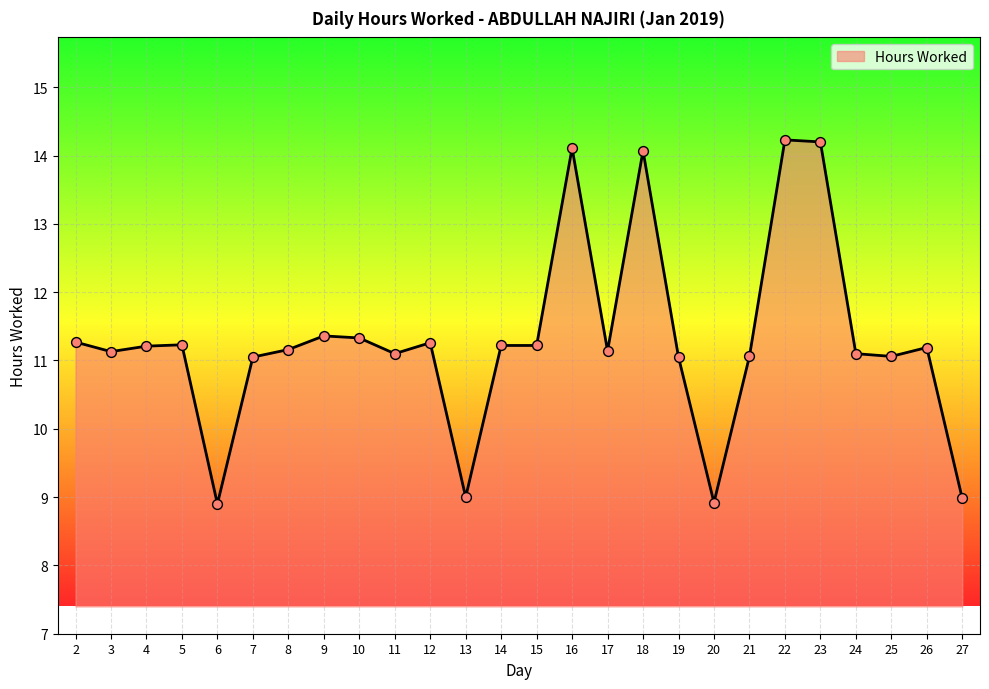

Between 2 and 16, which is larger?

16